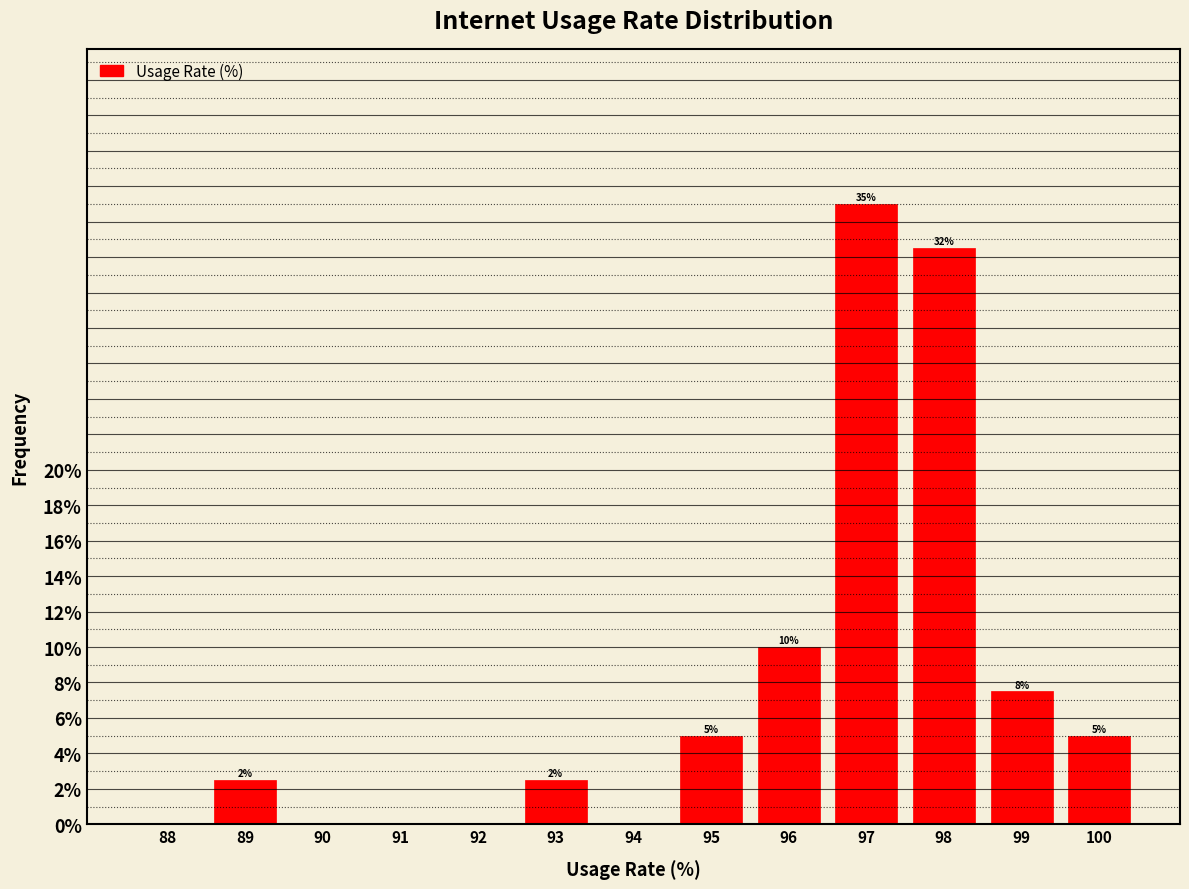

Between 89 and 90, which is larger?

89